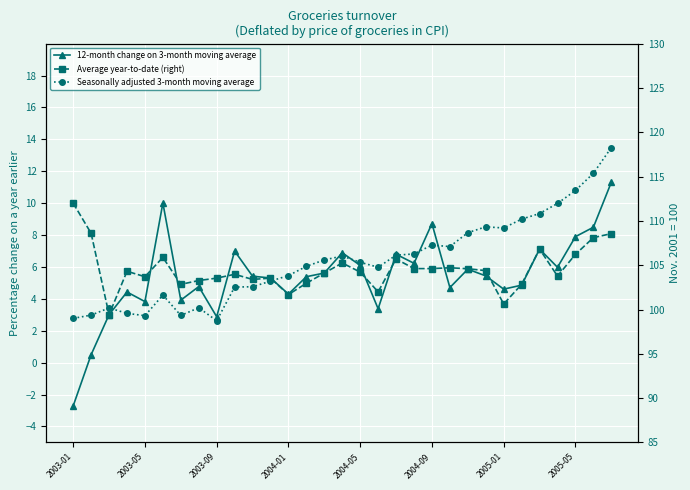

Is the value of Seasonally adjusted 3-month moving average at 13 greater than the value of Average year-to-date (right) at 9?

Yes